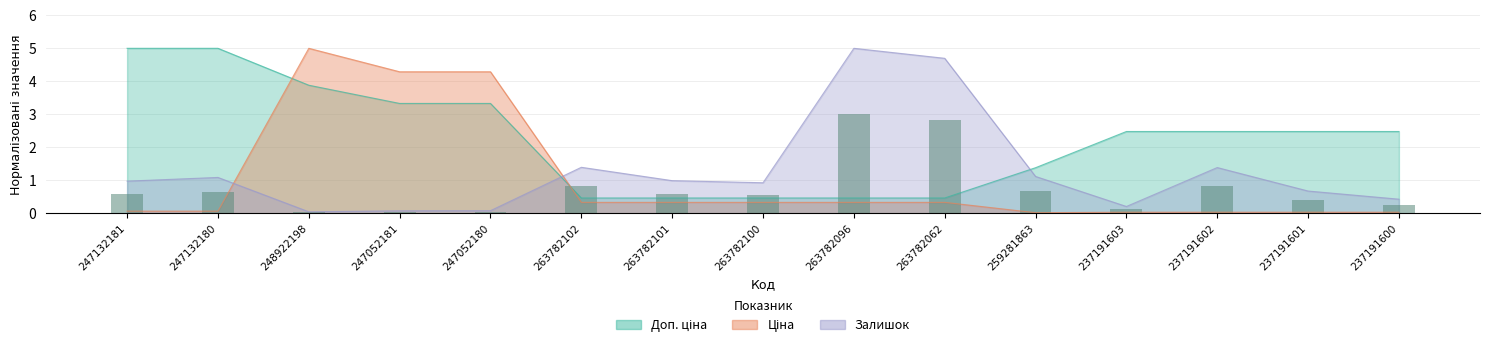

Reading left to right, extract all data points from this chart.

0.6	0.7	0.0	0.0	0.0	0.8	0.6	0.6	3.0	2.8	0.7	0.1	0.8	0.4	0.3